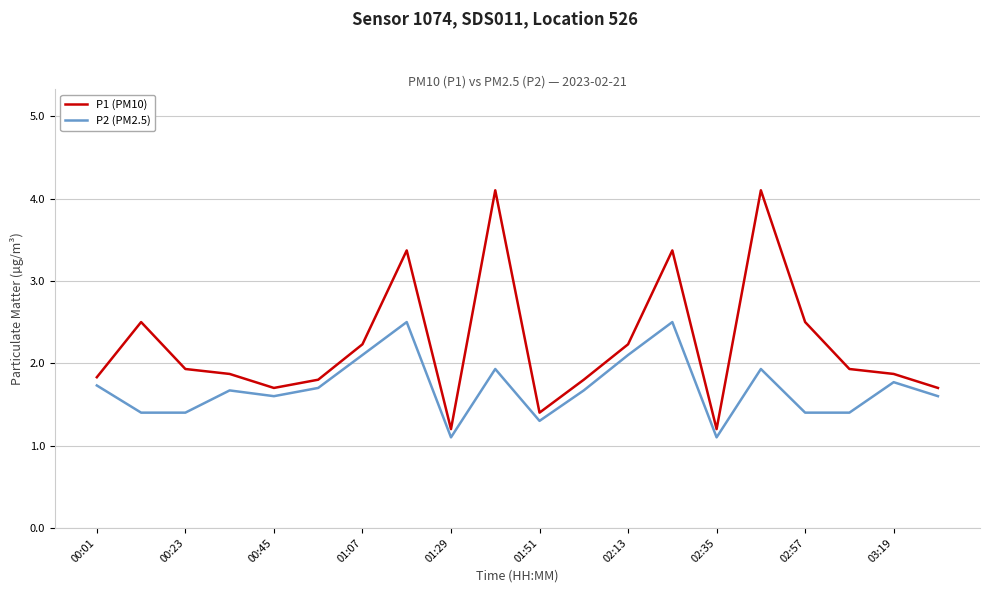

What is the greatest value displayed?

4.1